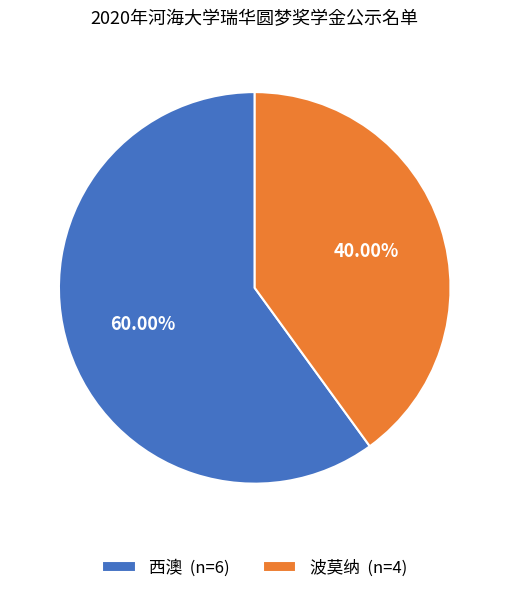

How many slices are in this pie chart?

2